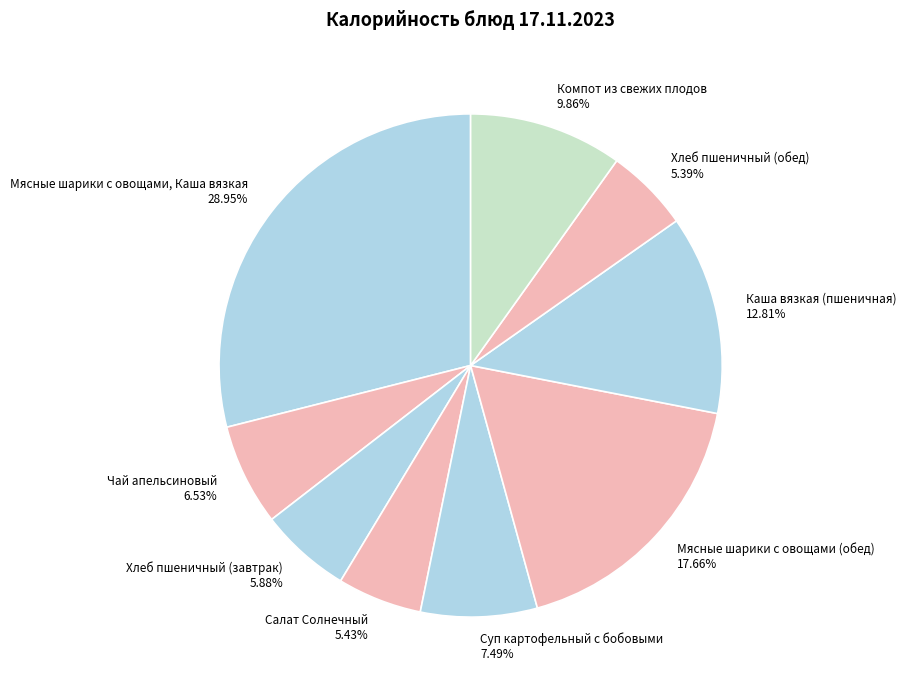

Is the sum of Мясные шарики с овощами (обед) and Хлеб пшеничный (завтрак) greater than half?

No